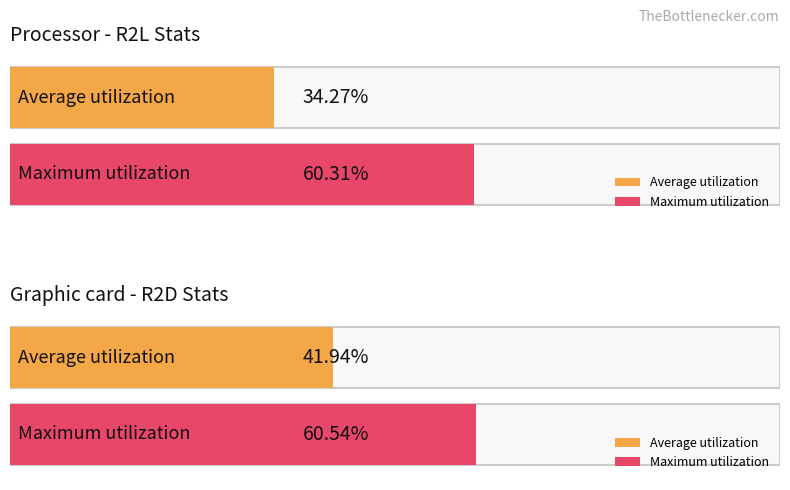

List the series in order of their peak value, lowest first.

Average utilization, Maximum utilization